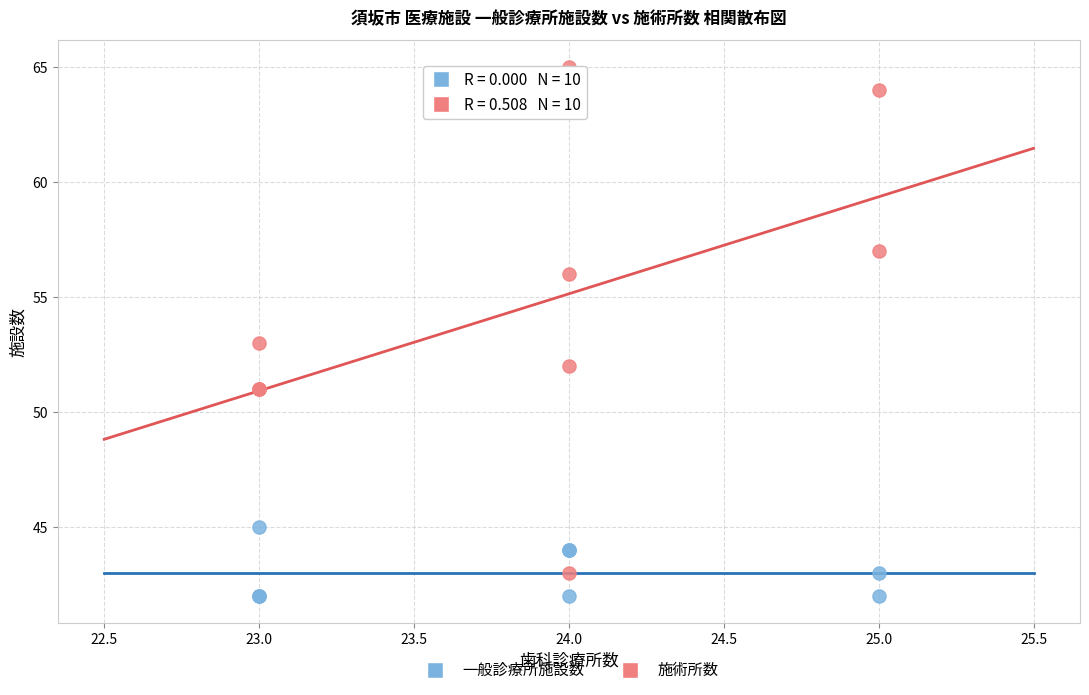

Which series has the widest spread of Y values?

施術所数